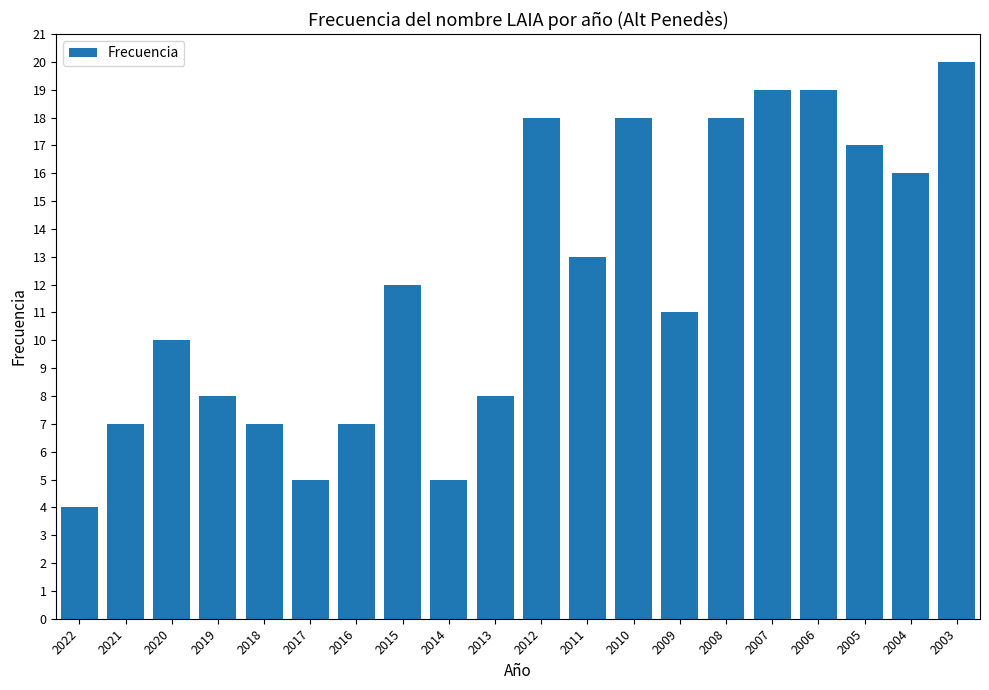

How many series are shown in this chart?

1